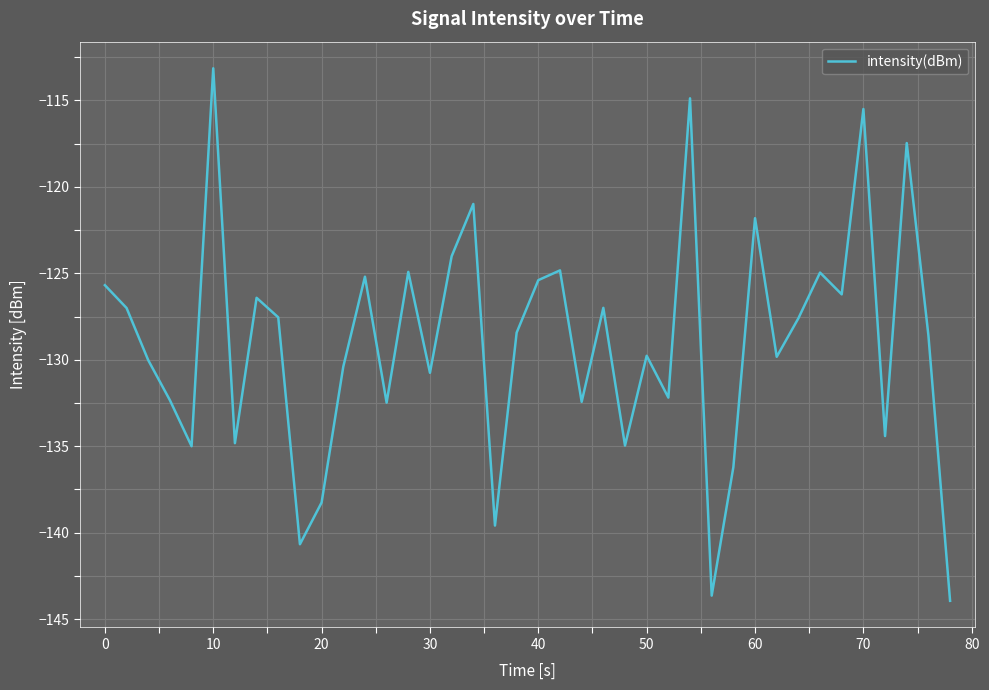

What is the greatest value displayed?

-113.1